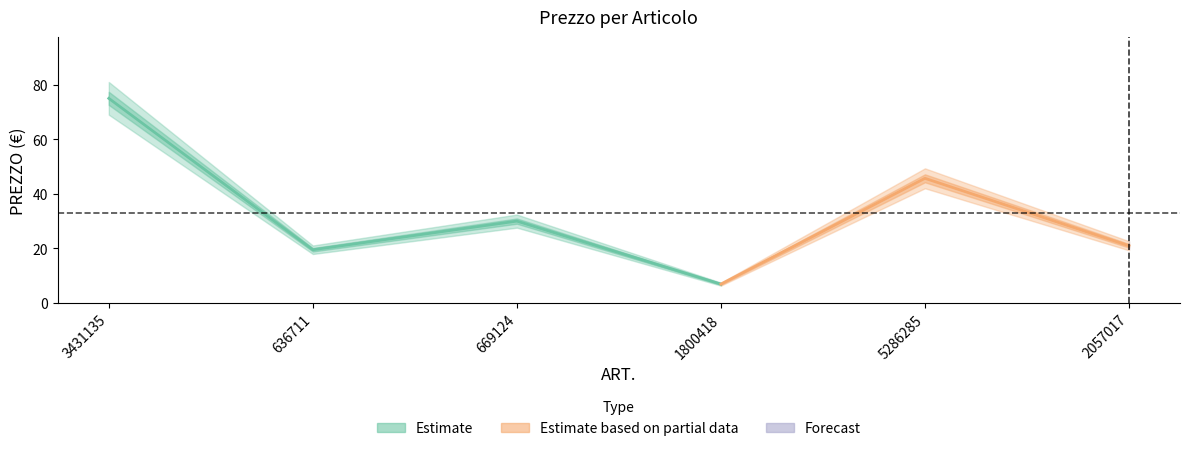

Rank the categories by value from highest to lowest.

3431135, 5286285, 669124, 2057017, 636711, 1800418